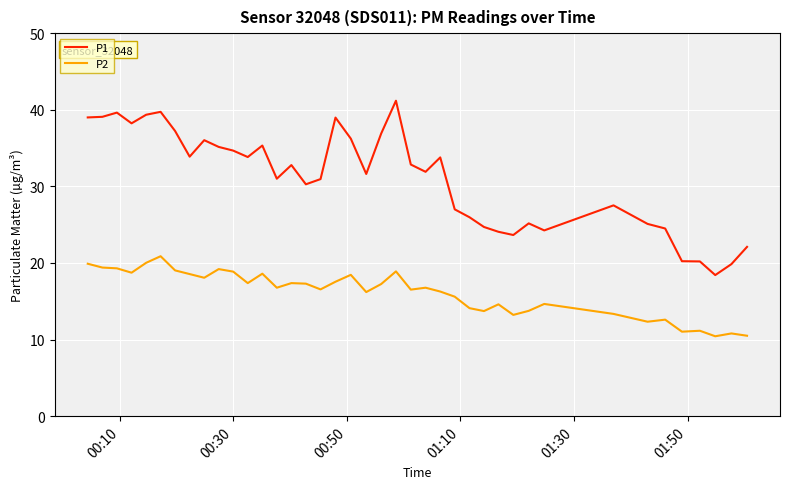

Which series has the largest total across all categories?

P1